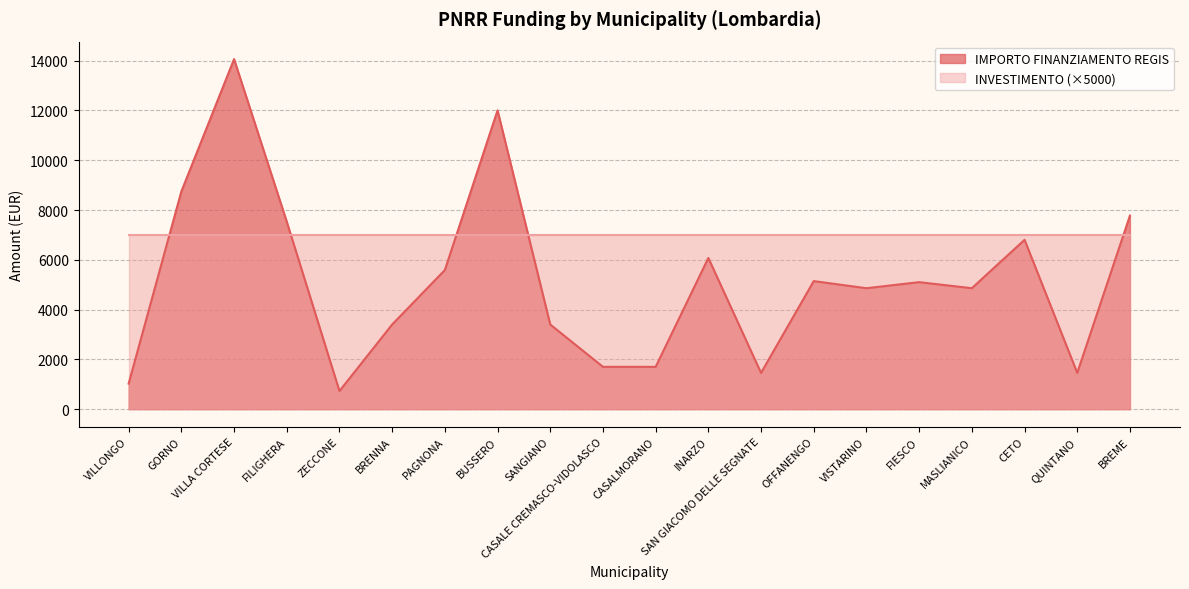

What is the maximum value shown in the chart?

14063